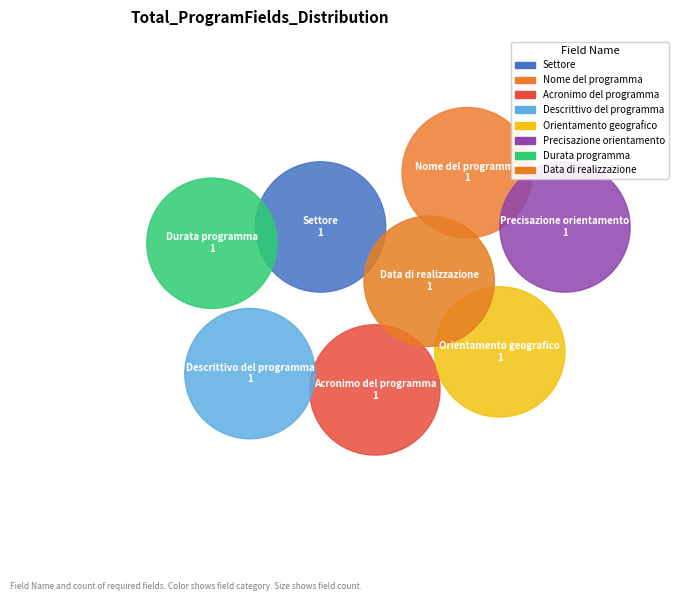

To the nearest percent, what percentage of the pie is Nome del programma?

12%